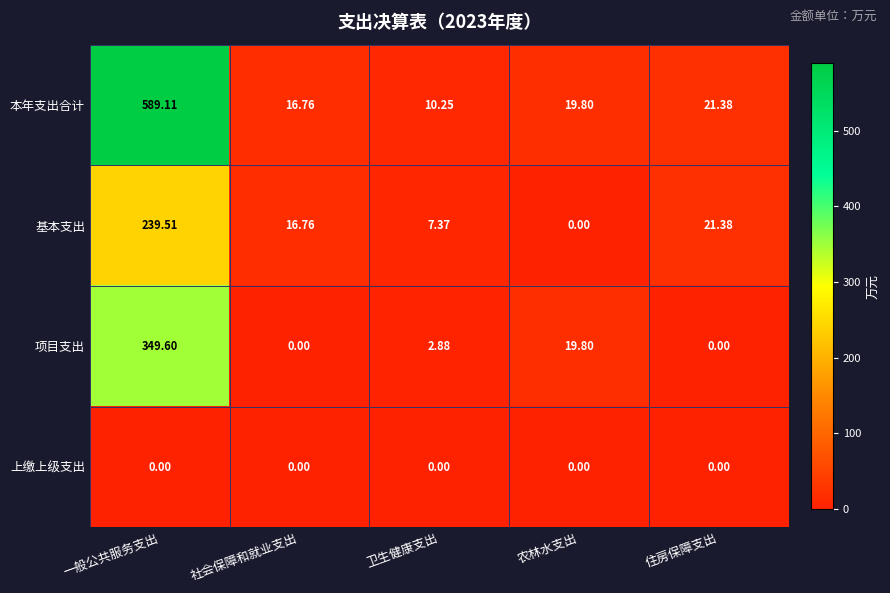

List the labels in order of 基本支出 value, smallest first.

农林水支出, 卫生健康支出, 社会保障和就业支出, 住房保障支出, 一般公共服务支出